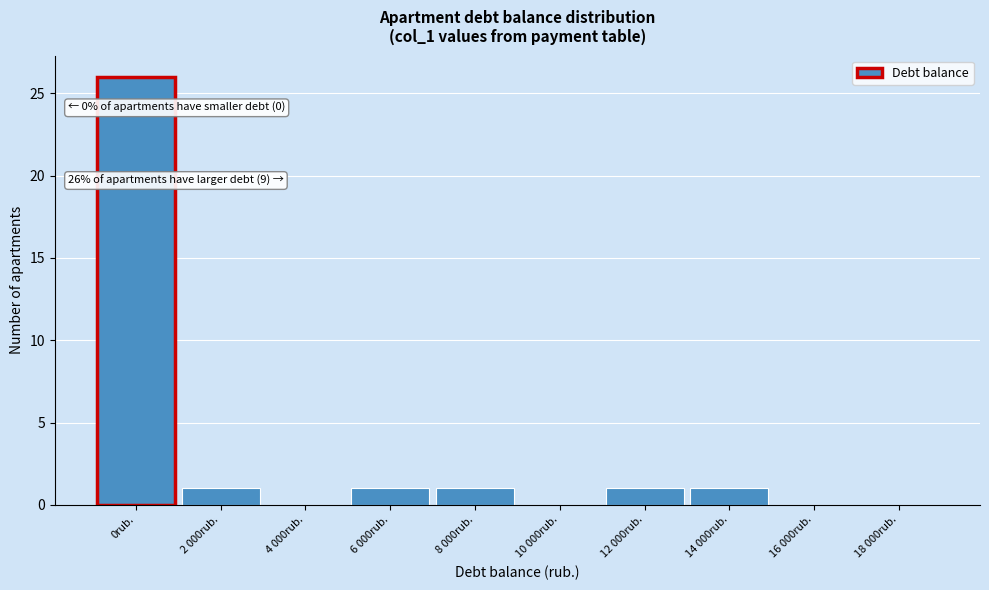

Reading left to right, what are all the values shown in this chart?

0rub.=26	2 000rub.=1	4 000rub.=0	6 000rub.=1	8 000rub.=1	10 000rub.=0	12 000rub.=1	14 000rub.=1	16 000rub.=0	18 000rub.=0